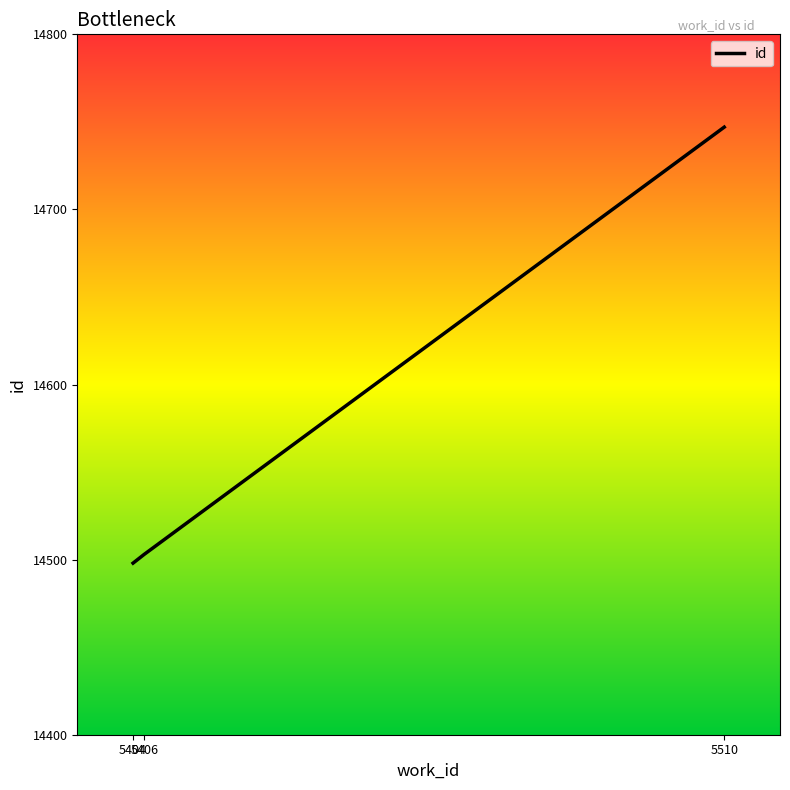

Does the chart display data point markers on the line(s)?

No